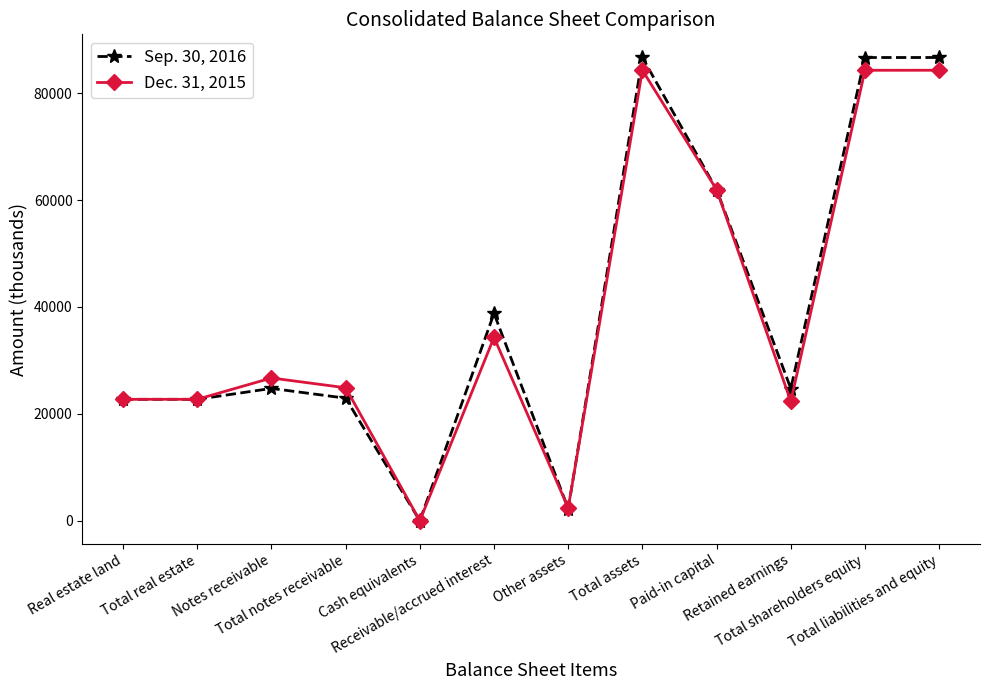

What are all the series names shown in the legend?

Sep. 30, 2016, Dec. 31, 2015